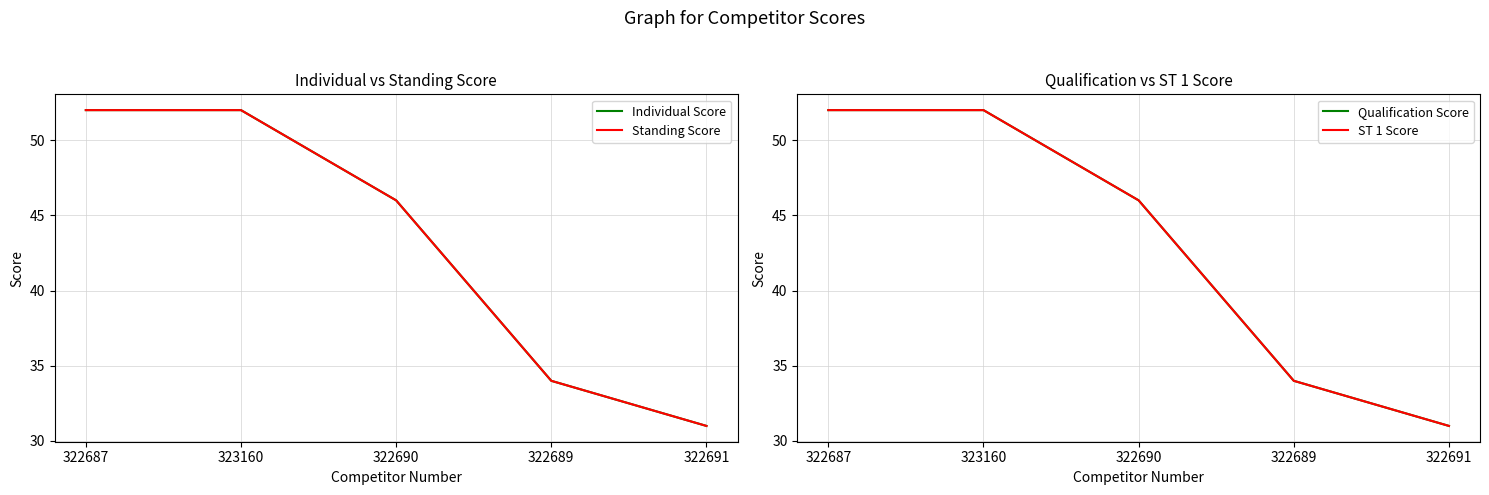

True or false: Individual Score and Qualification Score intersect in this chart.

False